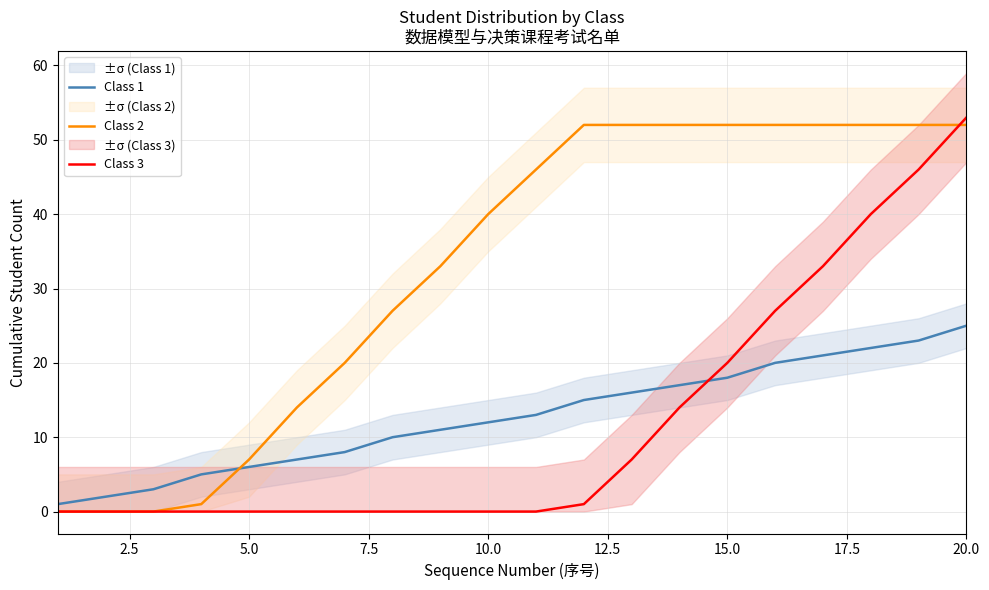

Which series has the largest total across all categories?

Class 2